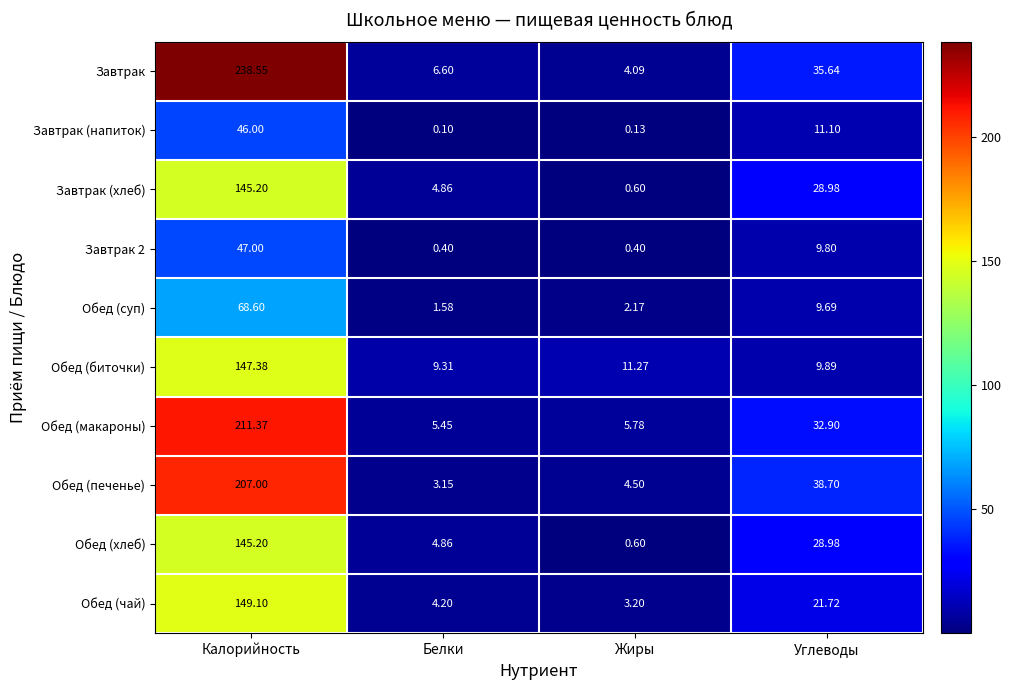

What is the total value across all series at Белки?

40.5